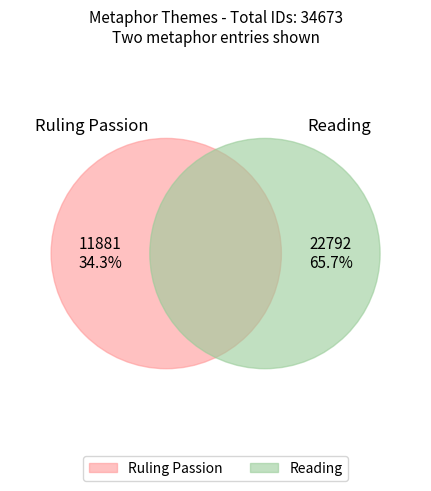

To the nearest percent, what is the difference between the Ruling Passion and Reading slice percentages?

31%